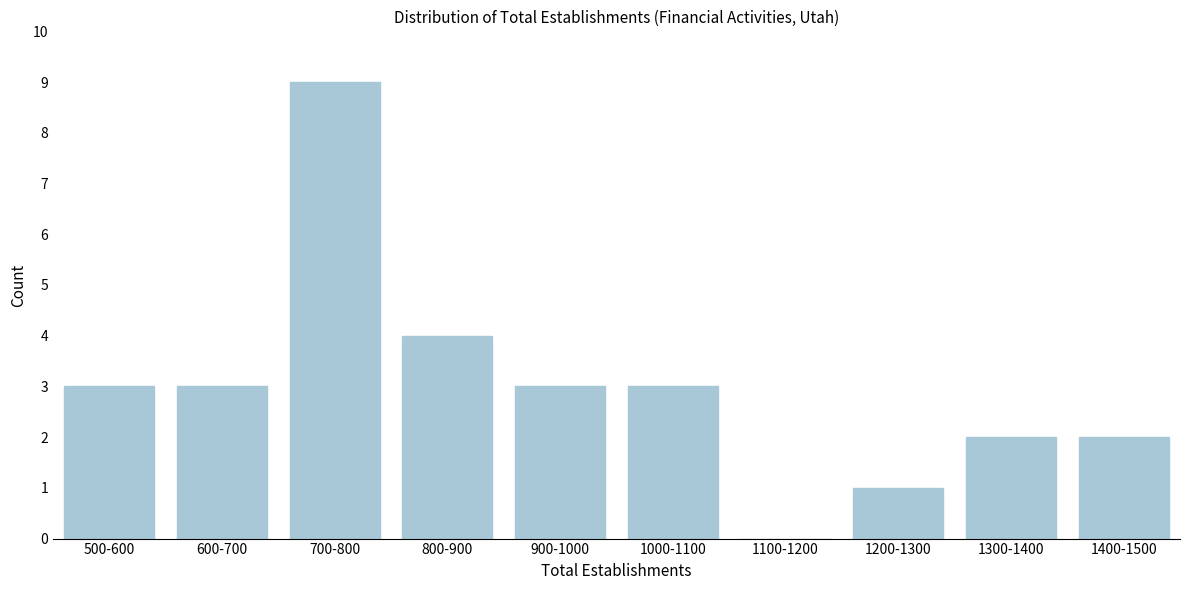

Reading left to right, extract all data points from this chart.

500-600=3	600-700=3	700-800=9	800-900=4	900-1000=3	1000-1100=3	1100-1200=0	1200-1300=1	1300-1400=2	1400-1500=2